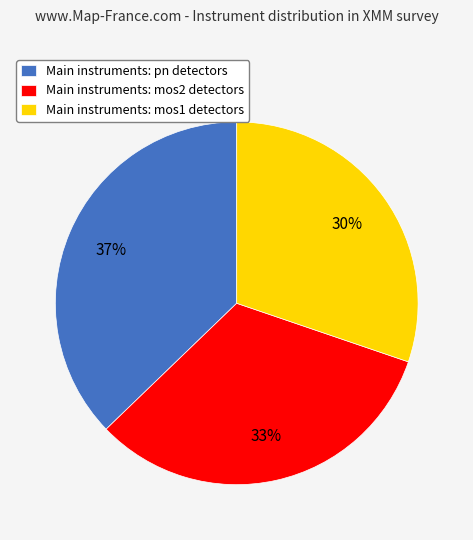

True or false: Main instruments: pn detectors accounts for 37% of the total.

True